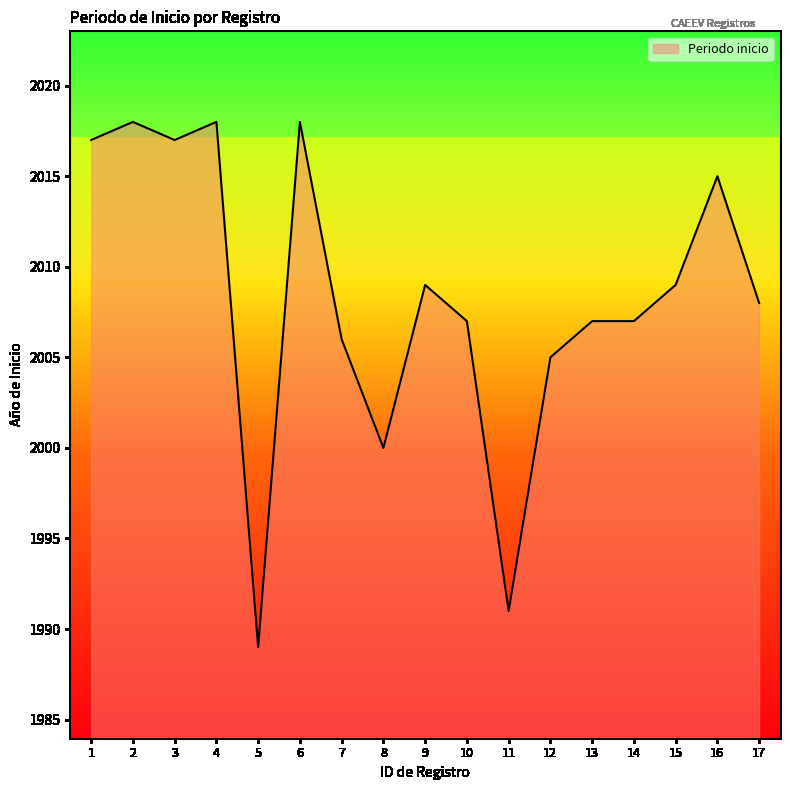

Where is the first local minimum?

3